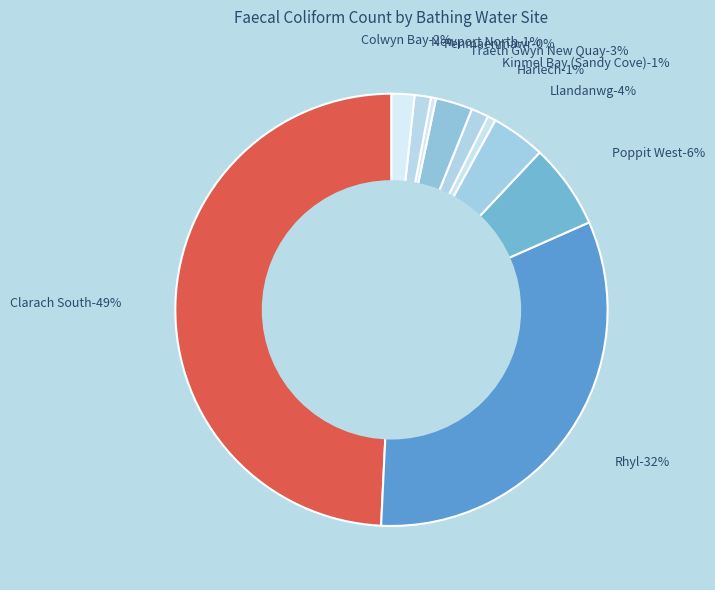

The Penmaenmawr slice represents 0% of the pie. True or false?

True